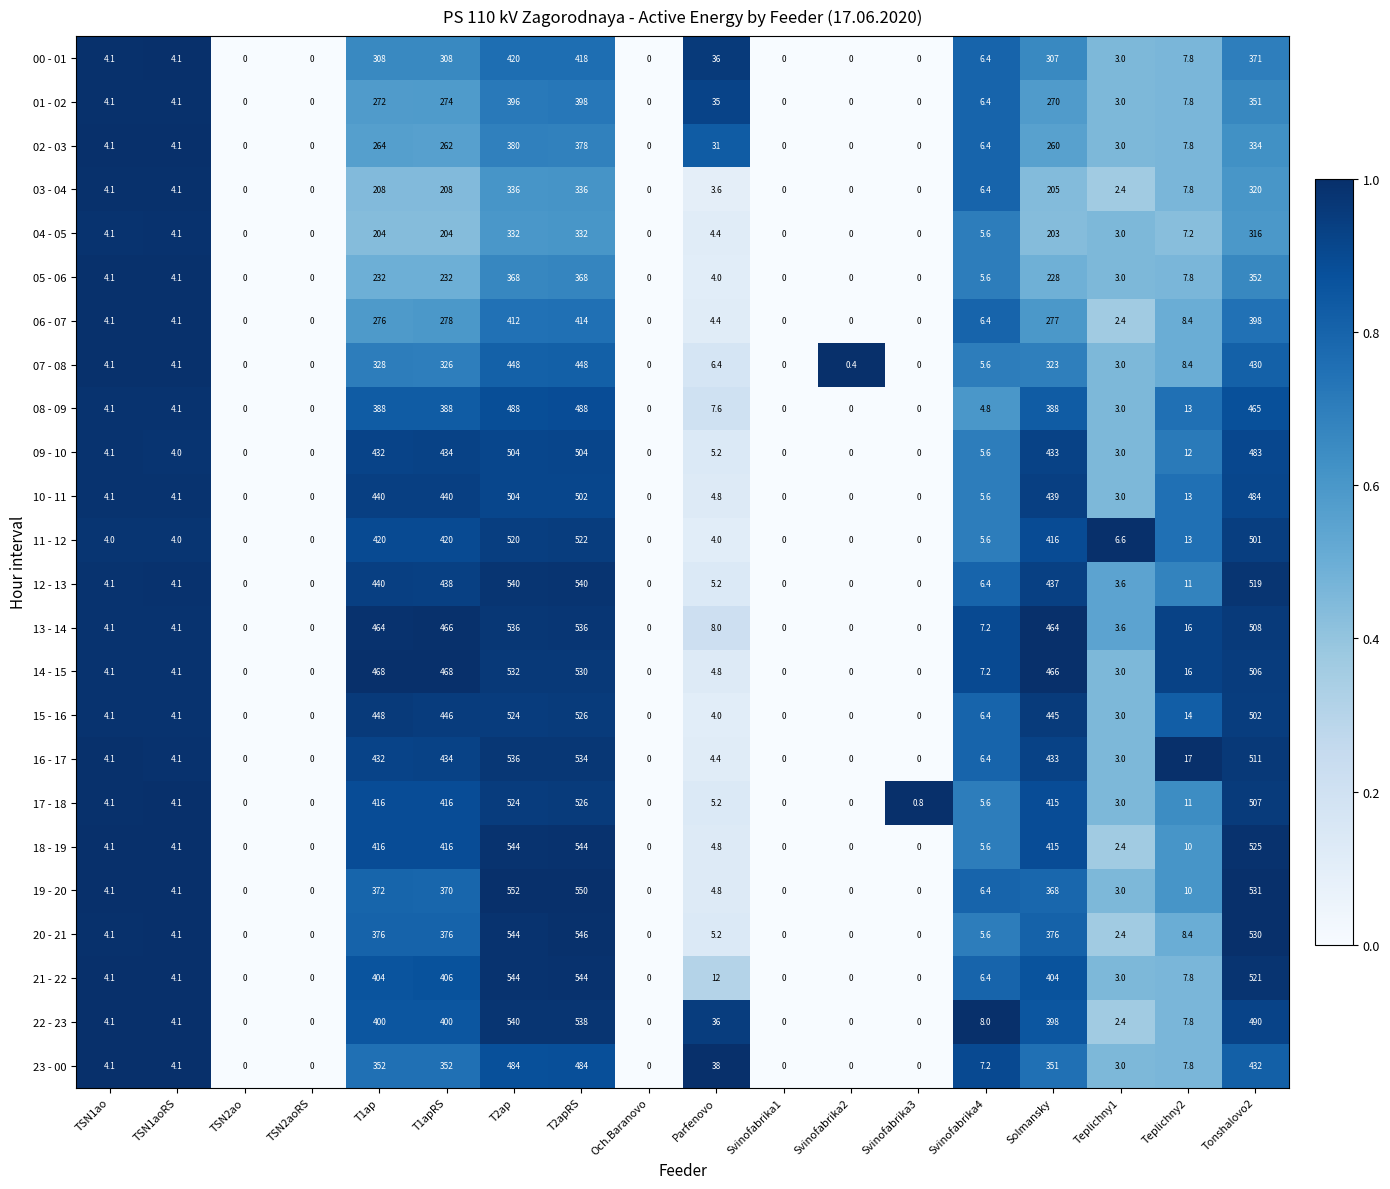

How many distinct data groups are displayed?

24